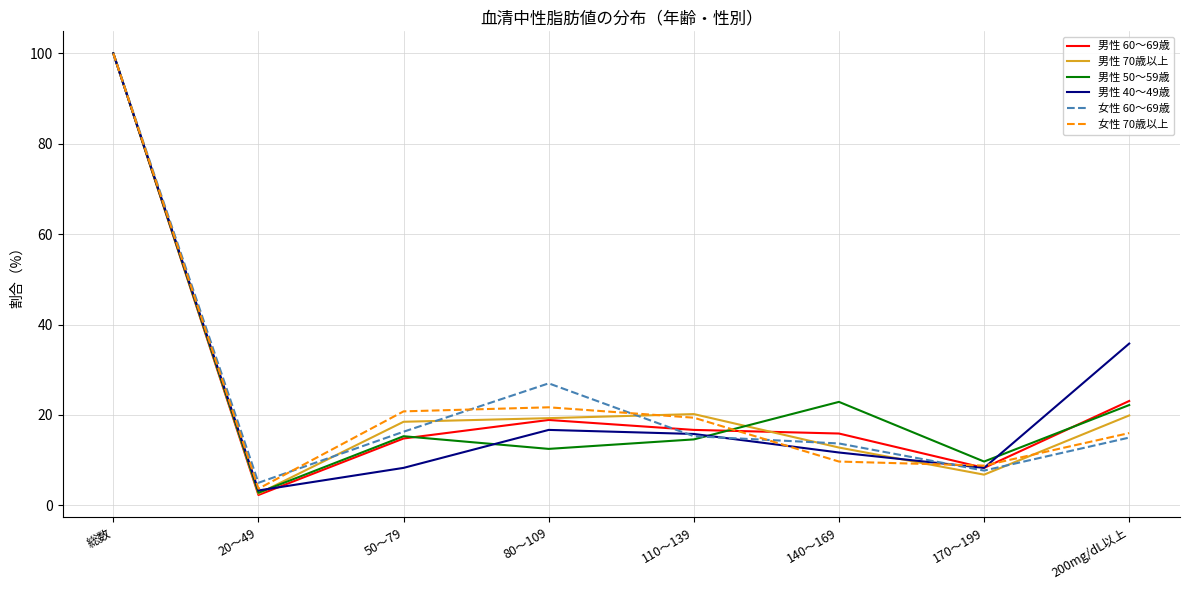

At which category is the sum across all series the highest?

総数